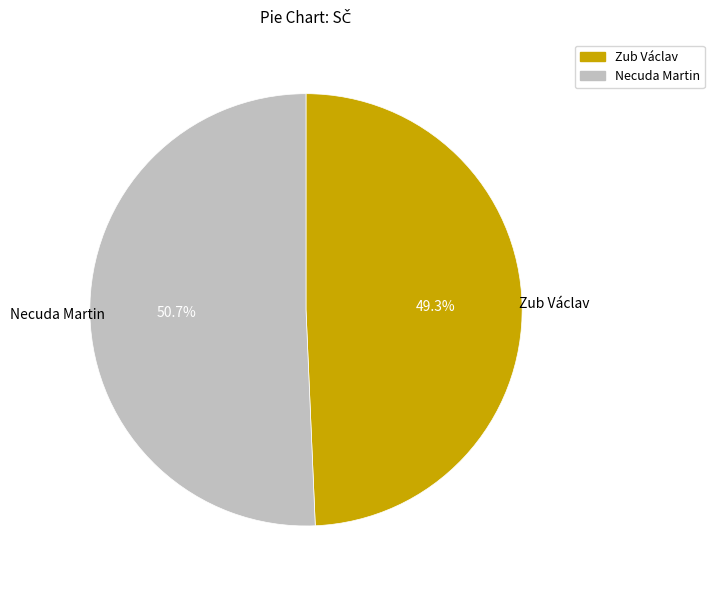

Which category accounts for the majority?

Necuda Martin